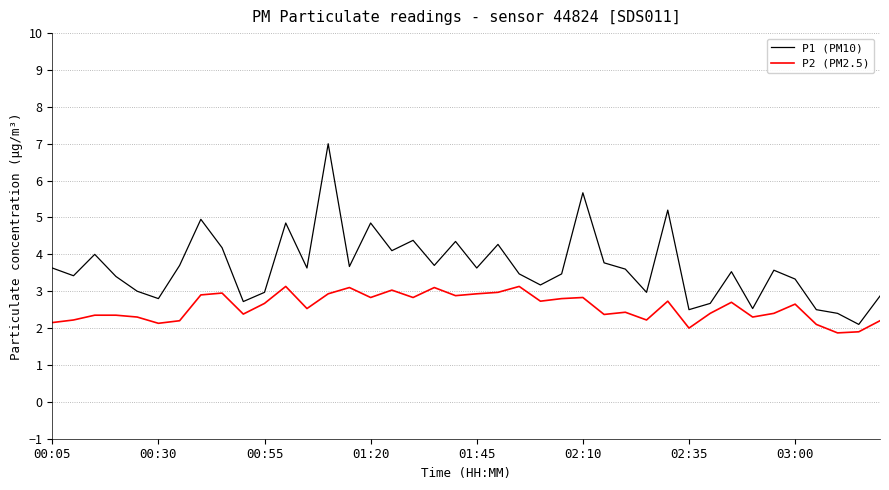

In P1 (PM10), how many points are higher than both neighbors (excluding endpoints)?

12